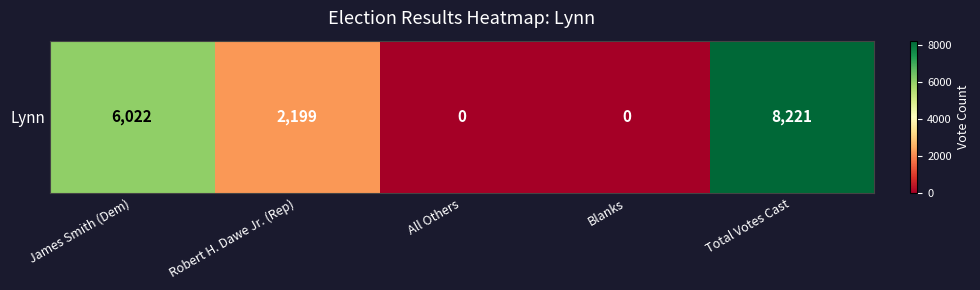

The value at Total Votes Cast is 8221. True or false?

True